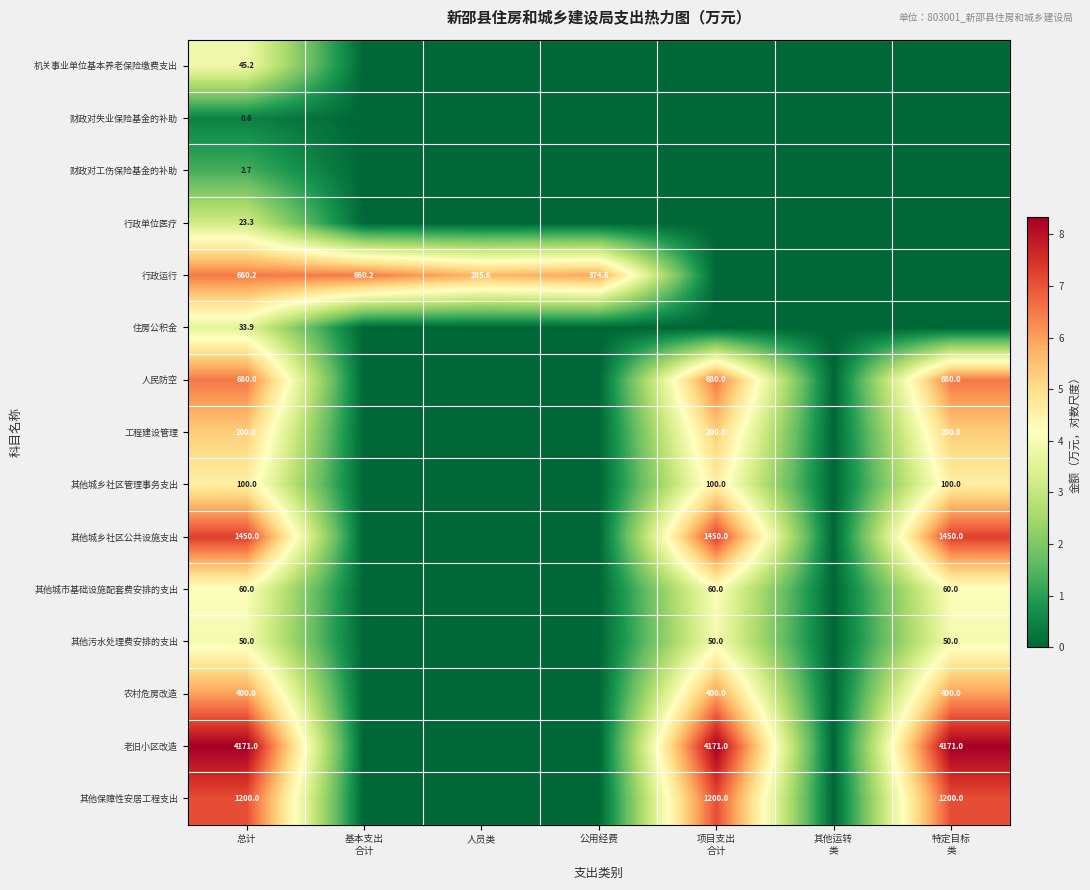

Rank the series at 总计 from lowest to highest value.

财政对失业保险基金的补助, 财政对工伤保险基金的补助, 行政单位医疗, 住房公积金, 机关事业单位基本养老保险缴费支出, 其他污水处理费安排的支出, 其他城市基础设施配套费安排的支出, 其他城乡社区管理事务支出, 工程建设管理, 农村危房改造, 行政运行, 人民防空, 其他保障性安居工程支出, 其他城乡社区公共设施支出, 老旧小区改造